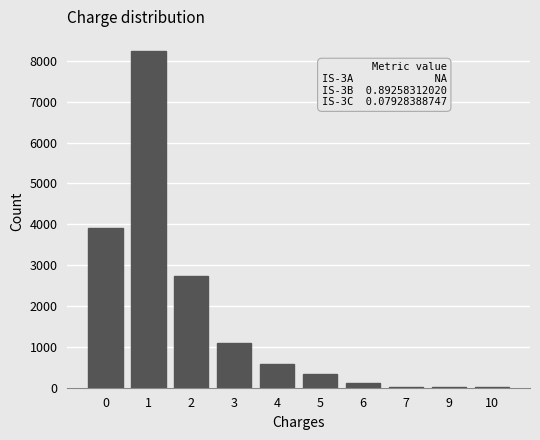

What is the maximum value shown in the chart?

8241